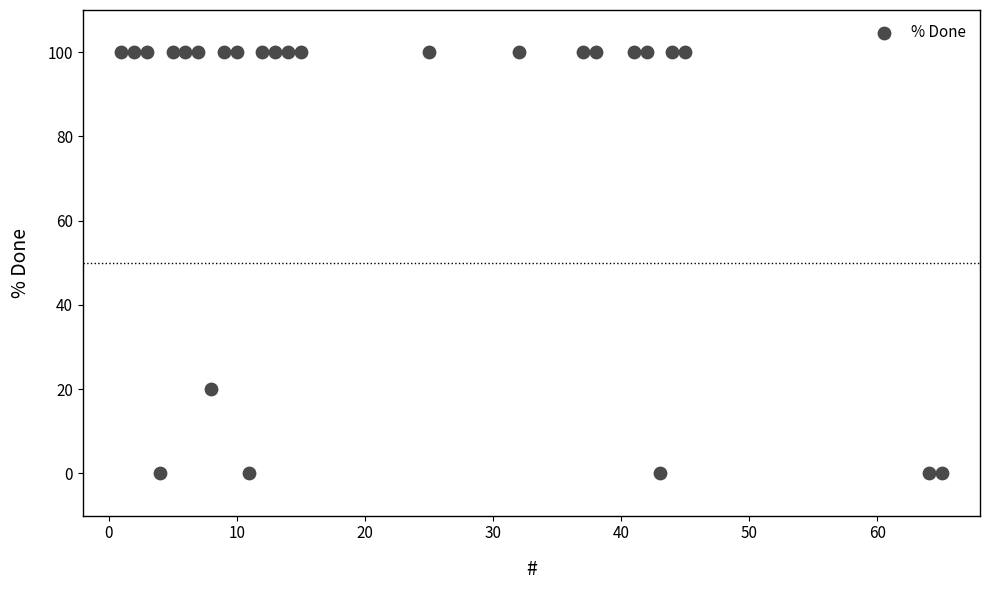

What Y value in the scatter plot is closest to 50?

20